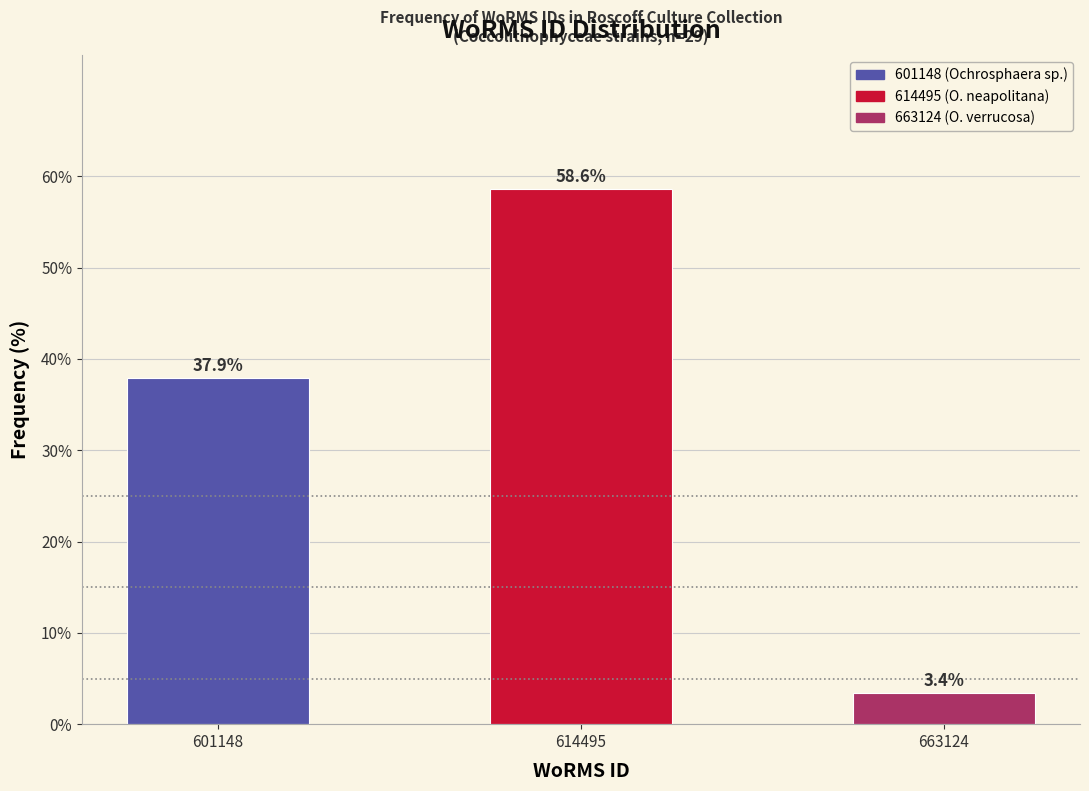

Reading right to left, transcribe all the data shown in this chart.

663124=3.4	614495=58.6	601148=37.9